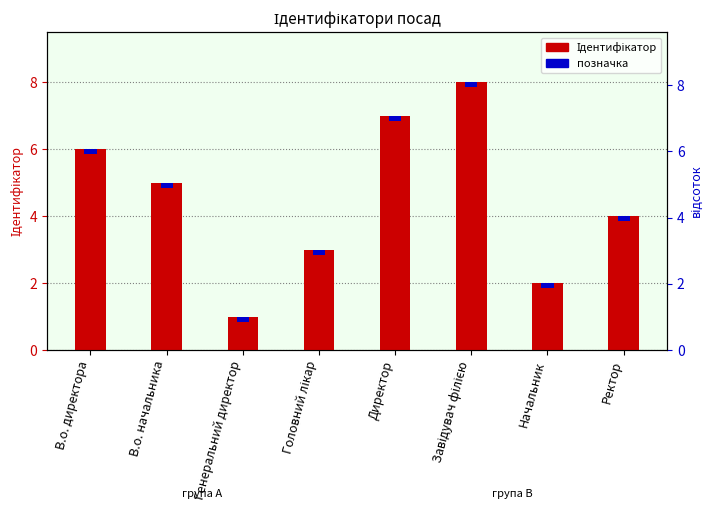

How many bars are there in each group?

2